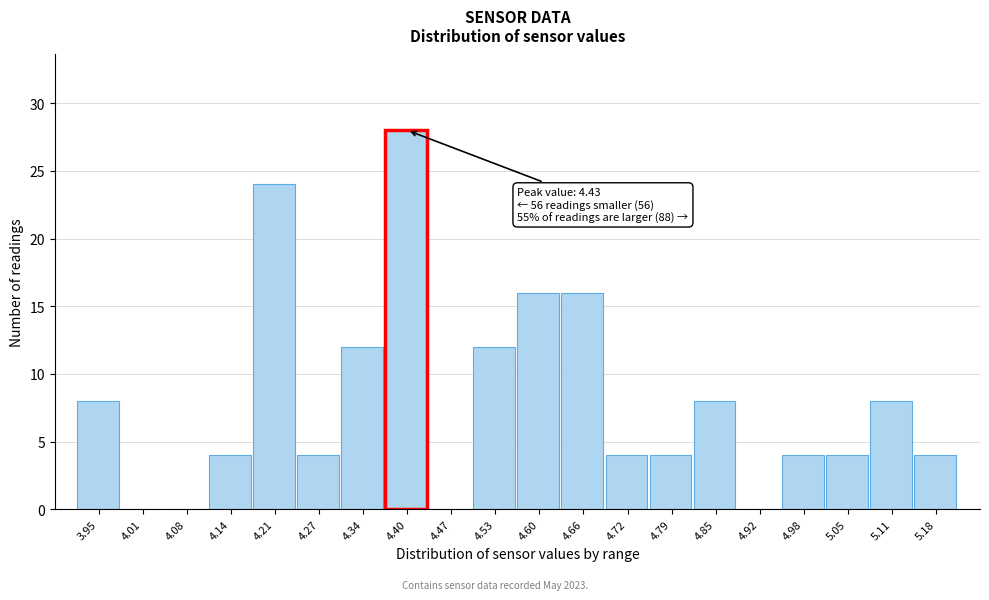

Reading left to right, extract all data points from this chart.

3.95=8	4.01=0	4.08=0	4.14=4	4.21=24	4.27=4	4.34=12	4.40=28	4.47=0	4.53=12	4.60=16	4.66=16	4.72=4	4.79=4	4.85=8	4.92=0	4.98=4	5.05=4	5.11=8	5.18=4